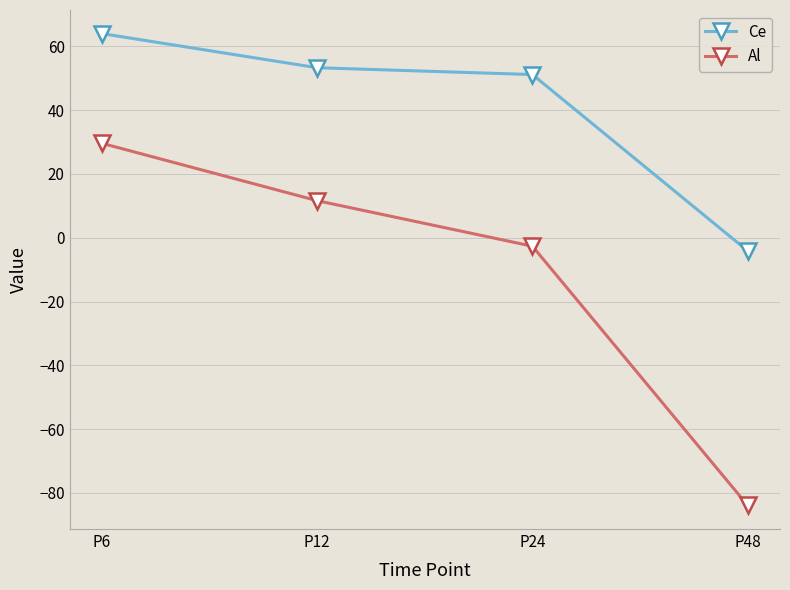

Rank the series at P48 from highest to lowest value.

Ce, Al